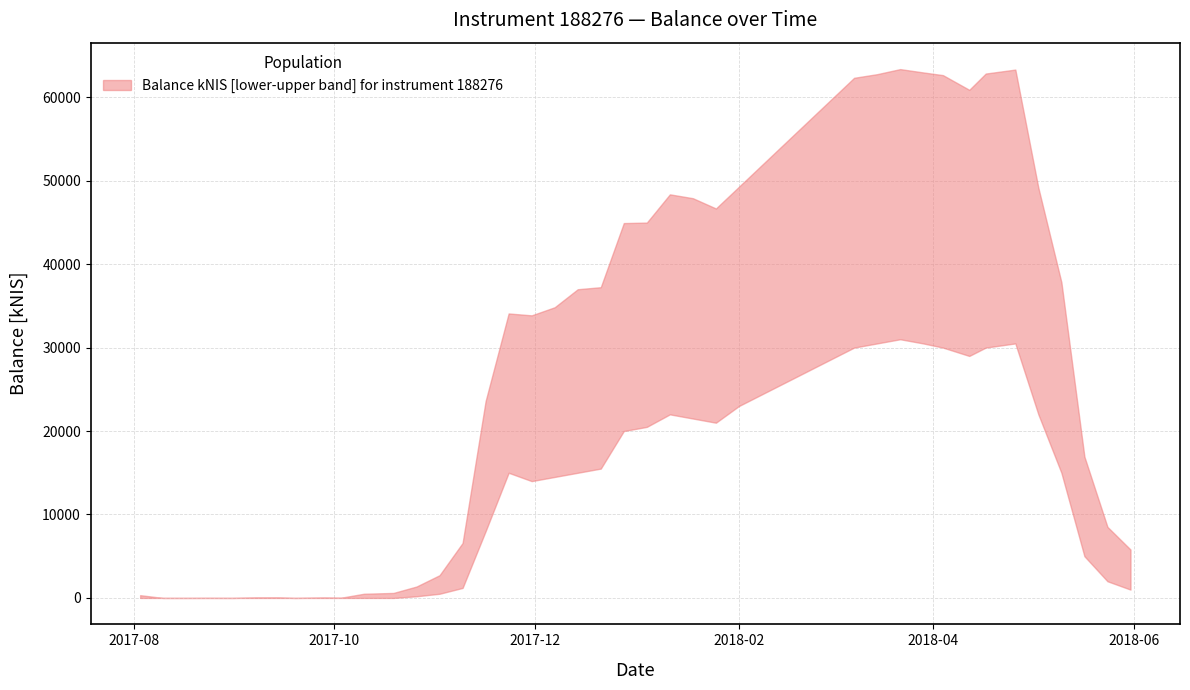

Reading left to right, what are all the values shown in this chart?

balance_kNIS: 2017-08-03=332.3	2017-08-10=0.0	2017-08-17=0.0	2017-08-24=7.4	2017-08-31=0.0	2017-09-07=57.1	2017-09-14=60.2	2017-09-19=0.0	2017-09-28=51.2	2017-10-03=24.0	2017-10-10=502.5	2017-10-19=600.0	2017-10-26=1368.3	2017-11-02=2722.8	2017-11-09=6586.2	2017-11-16=23593.2	2017-11-23=34090.4	2017-11-30=33865.2	2017-12-07=34835.8	2017-12-14=36994.8	2017-12-21=37236.9	2017-12-28=44921.8	2018-01-04=44980.4	2018-01-11=48365.0	2018-01-18=47902.1	2018-01-25=46673.0	2018-02-01=49280.4	2018-03-08=62330.4	2018-03-15=62766.1	2018-03-22=63372.4	2018-03-29=62974.1	2018-04-04=62650.8	2018-04-12=60889.7	2018-04-17=62839.7	2018-04-26=63316.9	2018-05-03=49158.9	2018-05-10=37838.3	2018-05-17=16930.3	2018-05-24=8518.4	2018-05-31=5803.4
balance_kNIS_lower: 2017-08-03=0.0	2017-08-10=0.0	2017-08-17=0.0	2017-08-24=0.0	2017-08-31=0.0	2017-09-07=0.0	2017-09-14=0.0	2017-09-19=0.0	2017-09-28=0.0	2017-10-03=0.0	2017-10-10=0.0	2017-10-19=0.0	2017-10-26=200.0	2017-11-02=500.0	2017-11-09=1200.0	2017-11-16=8000.0	2017-11-23=15000.0	2017-11-30=14000.0	2017-12-07=14500.0	2017-12-14=15000.0	2017-12-21=15500.0	2017-12-28=20000.0	2018-01-04=20500.0	2018-01-11=22000.0	2018-01-18=21500.0	2018-01-25=21000.0	2018-02-01=23000.0	2018-03-08=30000.0	2018-03-15=30500.0	2018-03-22=31000.0	2018-03-29=30500.0	2018-04-04=30000.0	2018-04-12=29000.0	2018-04-17=30000.0	2018-04-26=30500.0	2018-05-03=22000.0	2018-05-10=15000.0	2018-05-17=5000.0	2018-05-24=2000.0	2018-05-31=1000.0